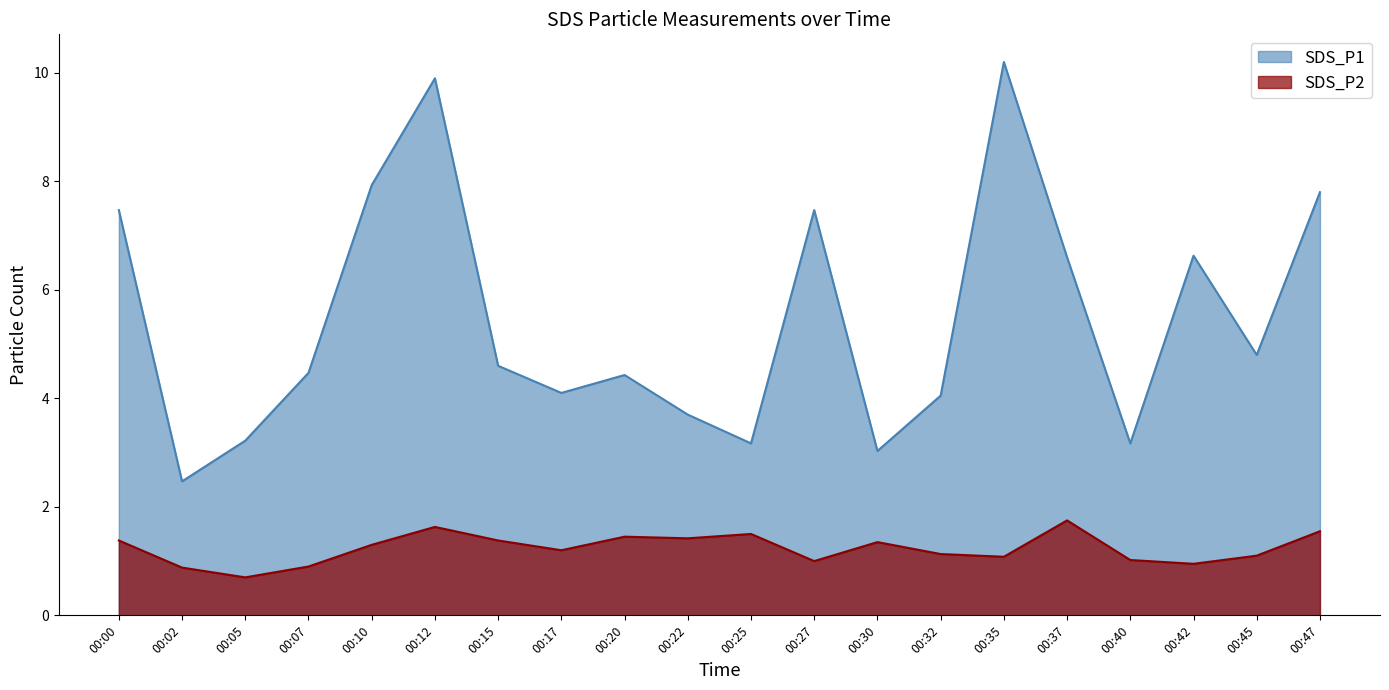

What is the difference between the second highest and minimum values in the SDS_P2 series?

0.9